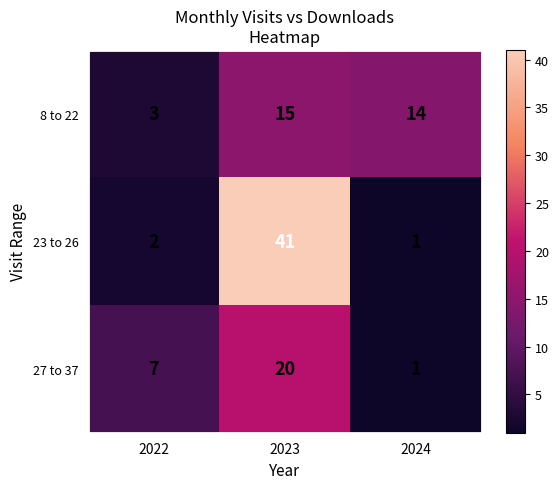

At 2023, list the series in order from largest to smallest.

23 to 26, 27 to 37, 8 to 22